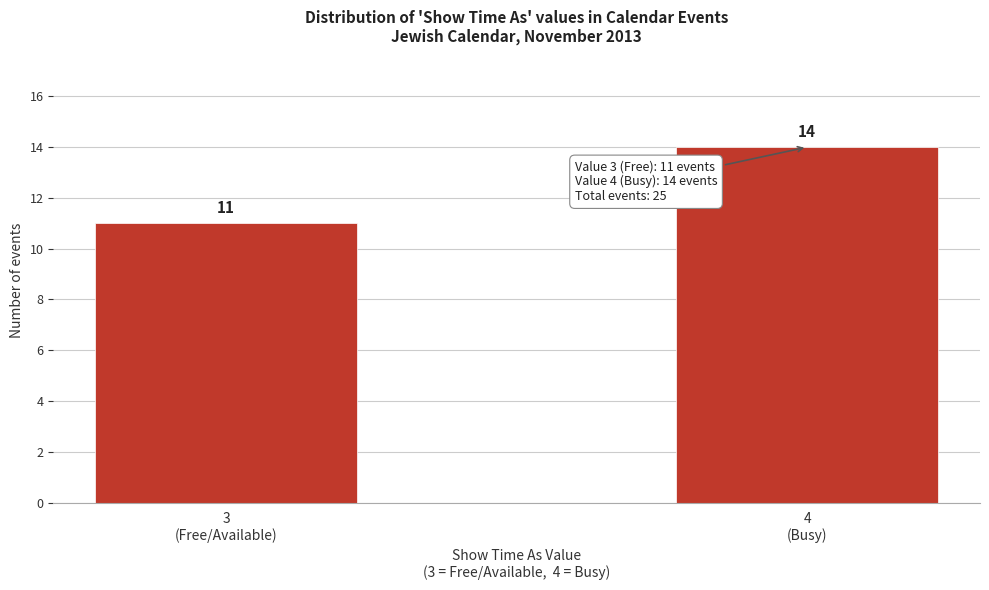

Reading right to left, extract all data points from this chart.

14	11